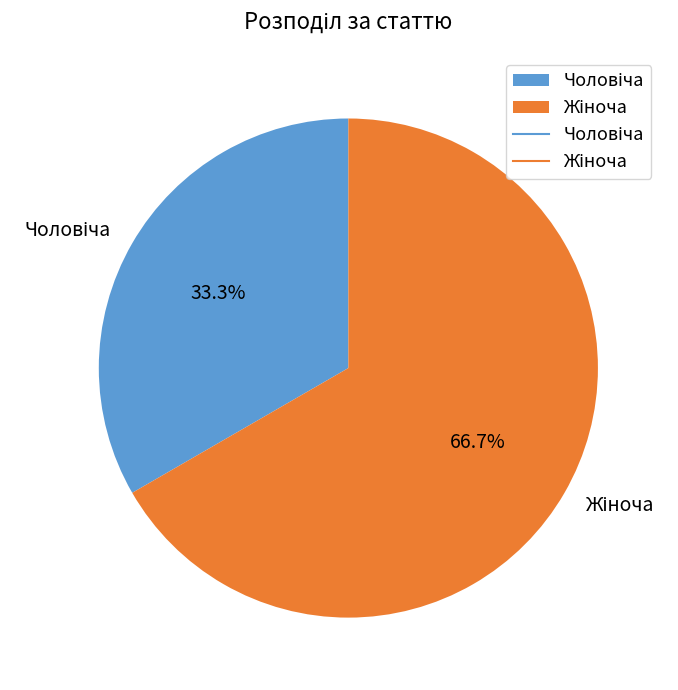

Does any single category account for the majority?

Yes